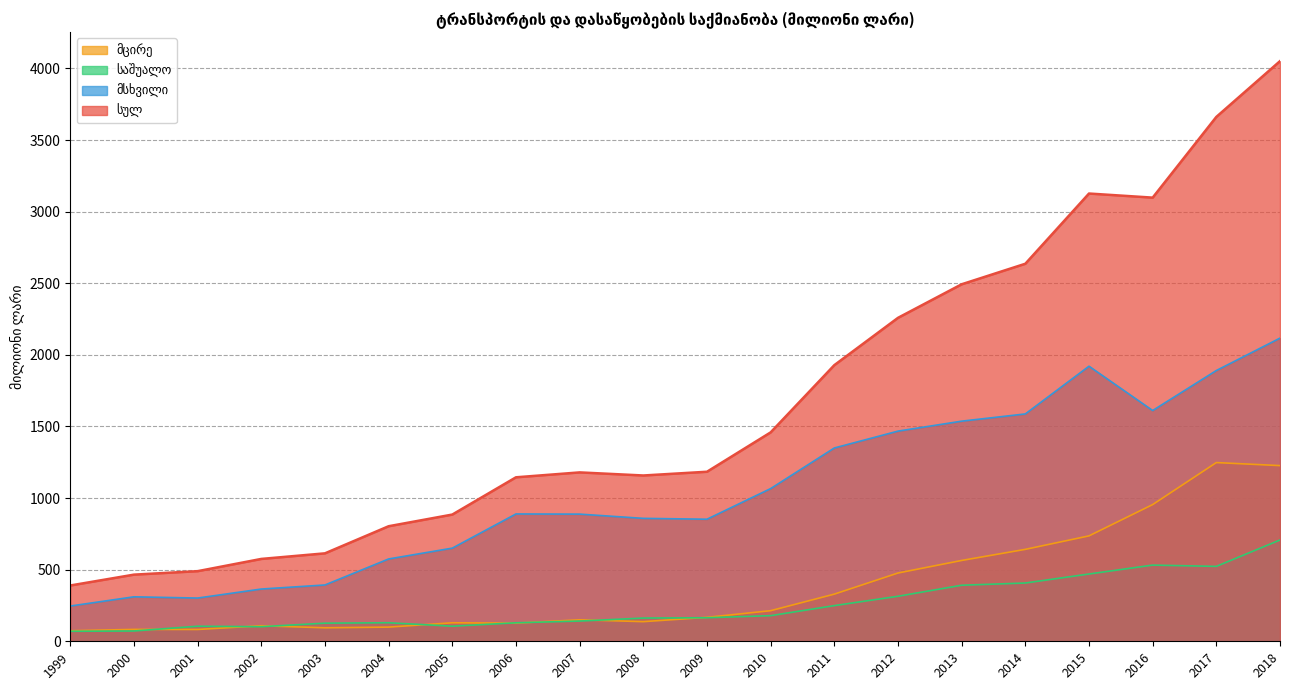

Reading left to right, what are all the values shown in this chart?

სულ: 1999=389.6	2000=465.4	2001=489.6	2002=575.1	2003=614.1	2004=803.4	2005=884.9	2006=1145.0	2007=1179.3	2008=1157.7	2009=1183.9	2010=1458.8	2011=1928.2	2012=2258.5	2013=2492.8	2014=2636.2	2015=3126.5	2016=3097.9	2017=3661.6	2018=4050.9
მსხვილი: 1999=246.2	2000=310.5	2001=301.9	2002=364.8	2003=393.2	2004=574.9	2005=650.4	2006=889.1	2007=887.9	2008=858.3	2009=852.3	2010=1066.2	2011=1349.7	2012=1467.5	2013=1537.0	2014=1587.5	2015=1920.7	2016=1611.3	2017=1890.6	2018=2116.8
საშუალო: 1999=69.9	2000=71.9	2001=105.3	2002=101.9	2003=126.6	2004=129.5	2005=105.3	2006=129.1	2007=141.3	2008=162.2	2009=164.4	2010=178.9	2011=249.1	2012=314.4	2013=391.4	2014=406.9	2015=469.8	2016=532.0	2017=523.0	2018=707.4
მცირე: 1999=73.5	2000=83.0	2001=82.5	2002=108.4	2003=94.3	2004=99.0	2005=129.2	2006=126.8	2007=150.1	2008=137.2	2009=167.2	2010=213.7	2011=329.3	2012=476.7	2013=564.4	2014=641.9	2015=736.0	2016=954.6	2017=1247.9	2018=1226.7